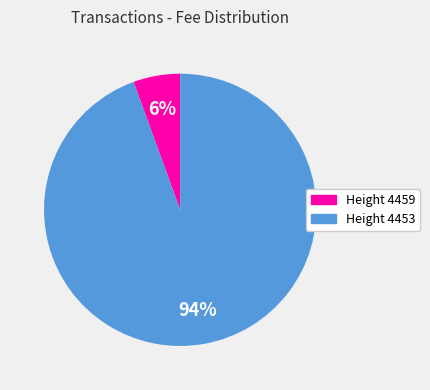

To the nearest percent, what is the combined percentage of Height 4453 and Height 4459?

100%